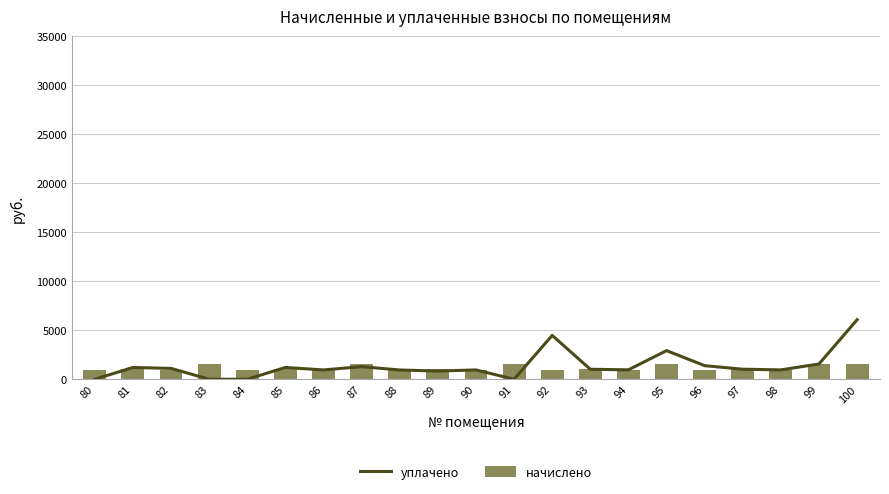

What is the average value of the начислено series?

1132.7